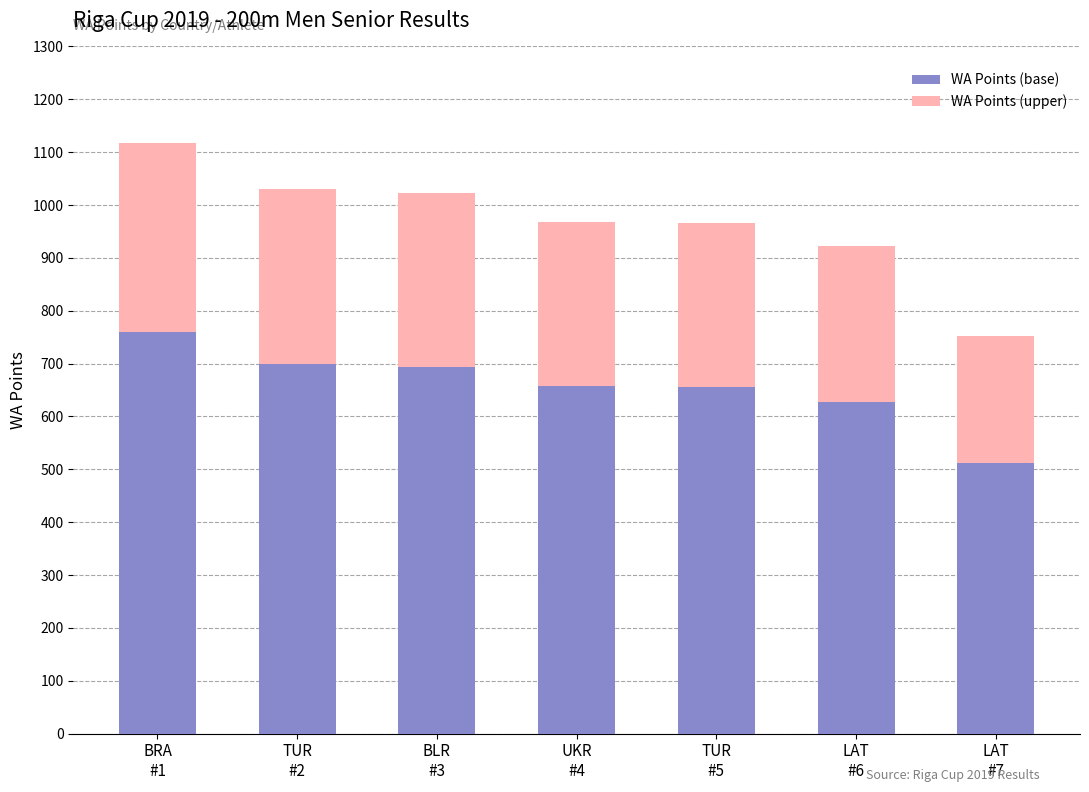

How many series are shown in this chart?

2